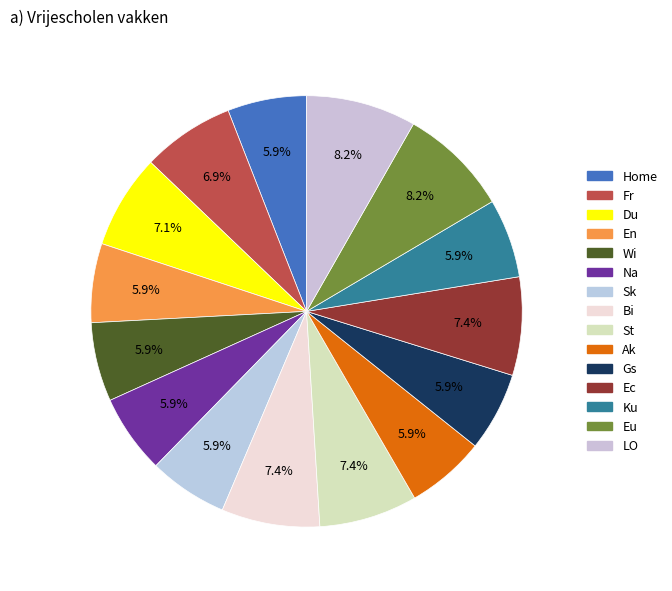

How many slices are in this pie chart?

15